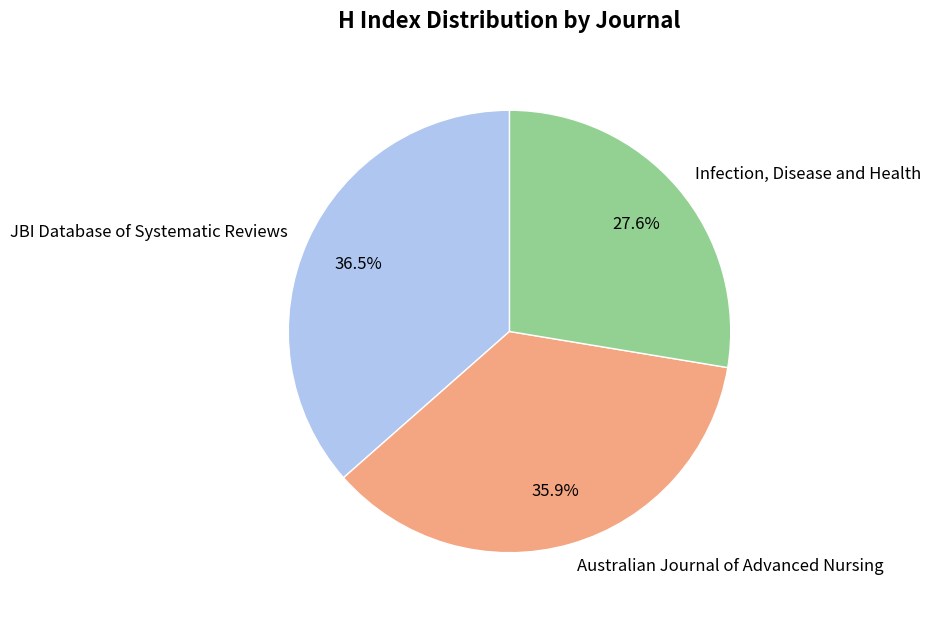

Between Infection, Disease and Health and Australian Journal of Advanced Nursing, which is larger?

Australian Journal of Advanced Nursing